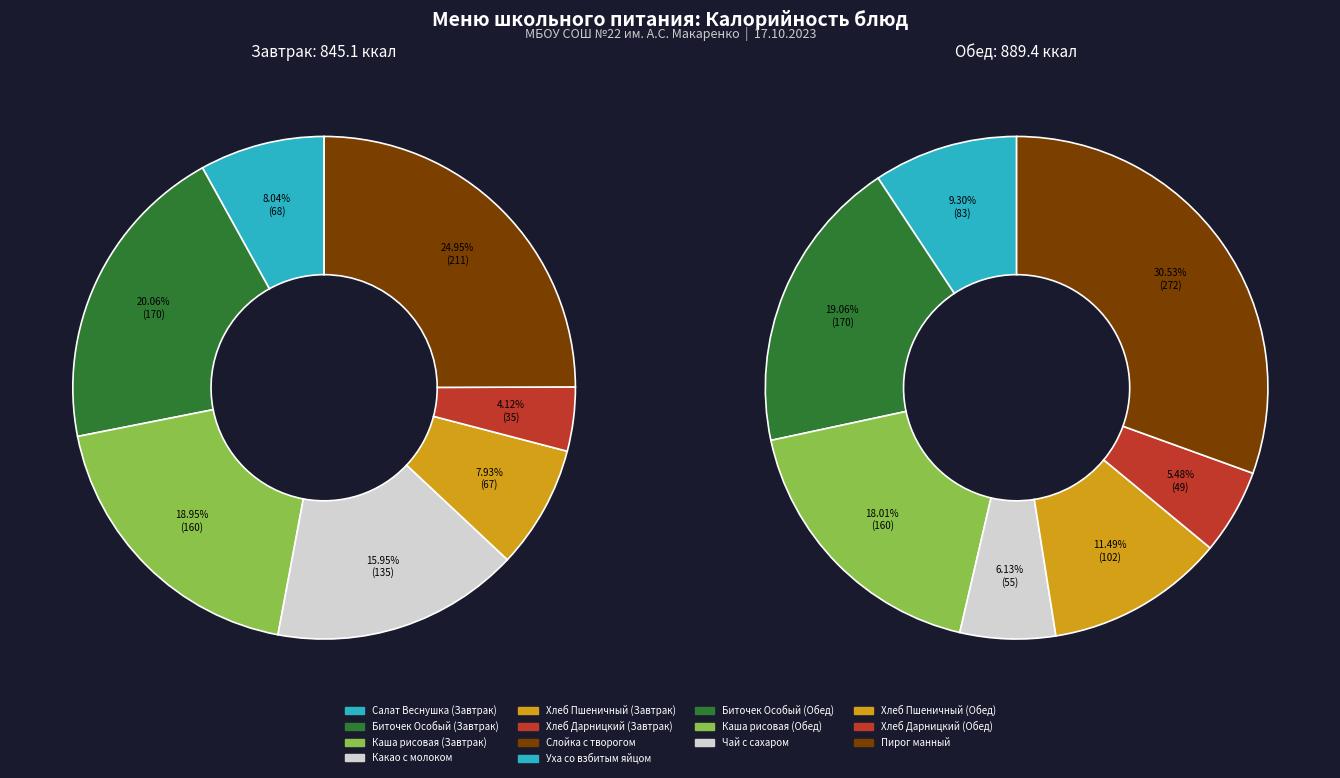

How many slices are in this pie chart?

14